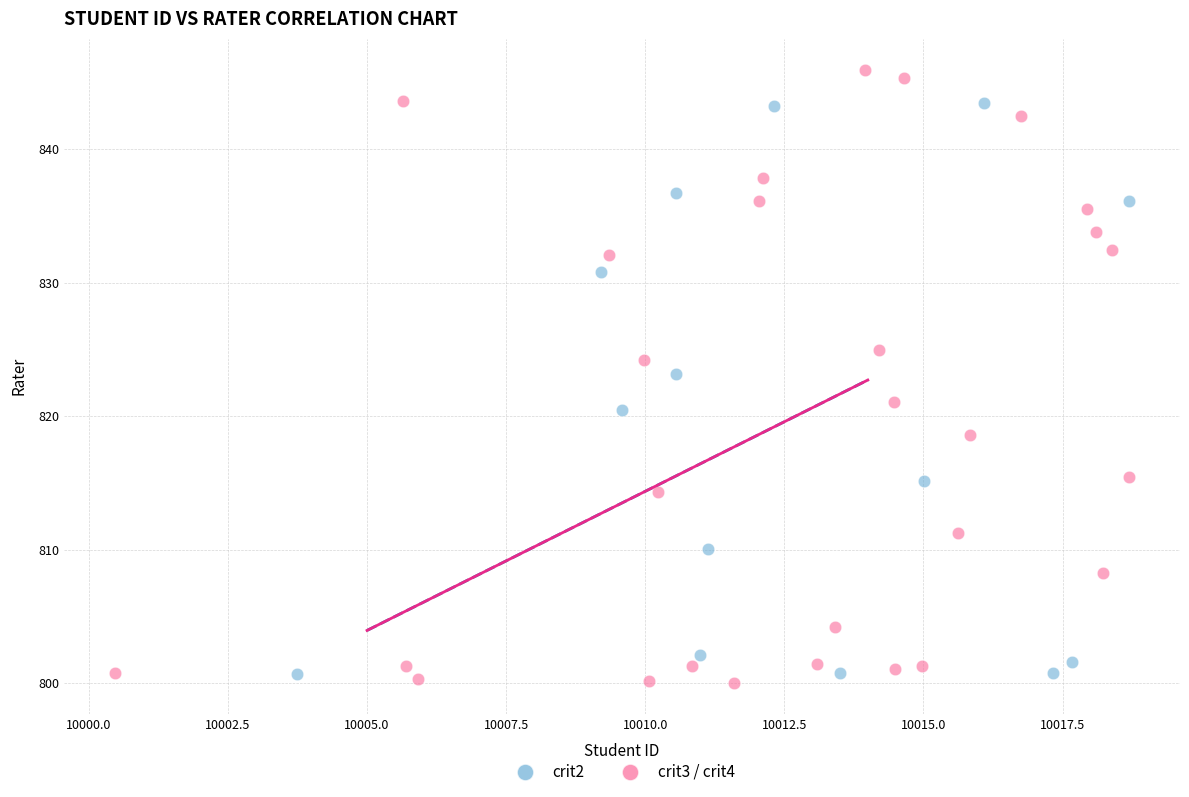

Which series contains the lowest Y value?

crit3 / crit4